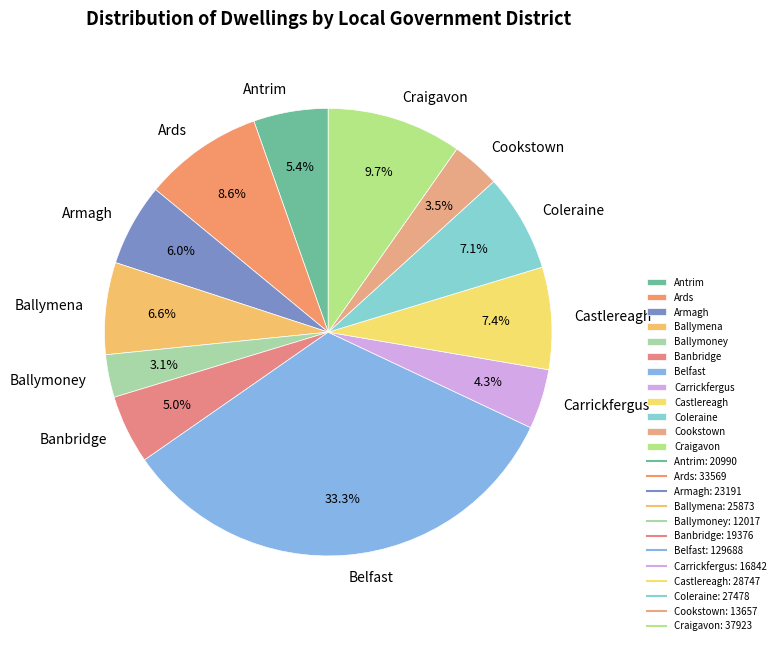

Combined, what portion of the pie is Armagh and Ballymena?

12.6%